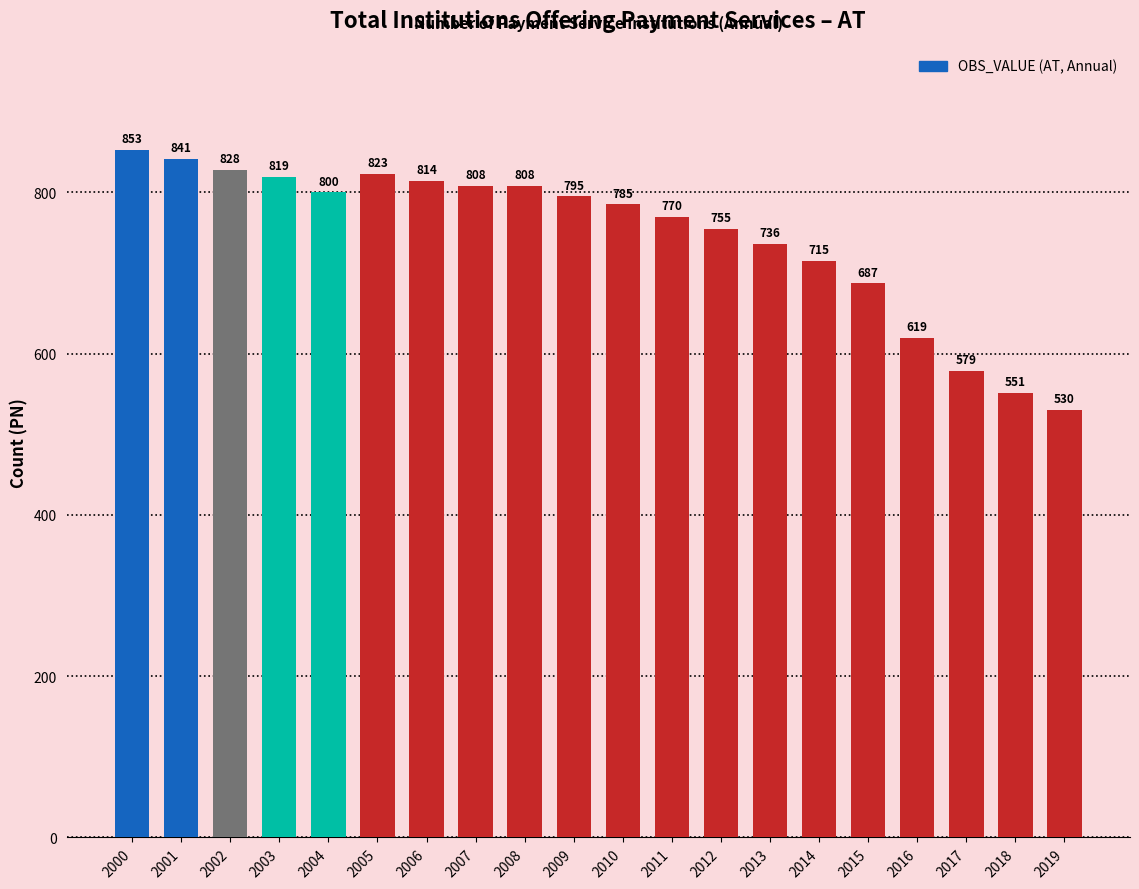

What is the change in value from 2013 to 2018?

-185